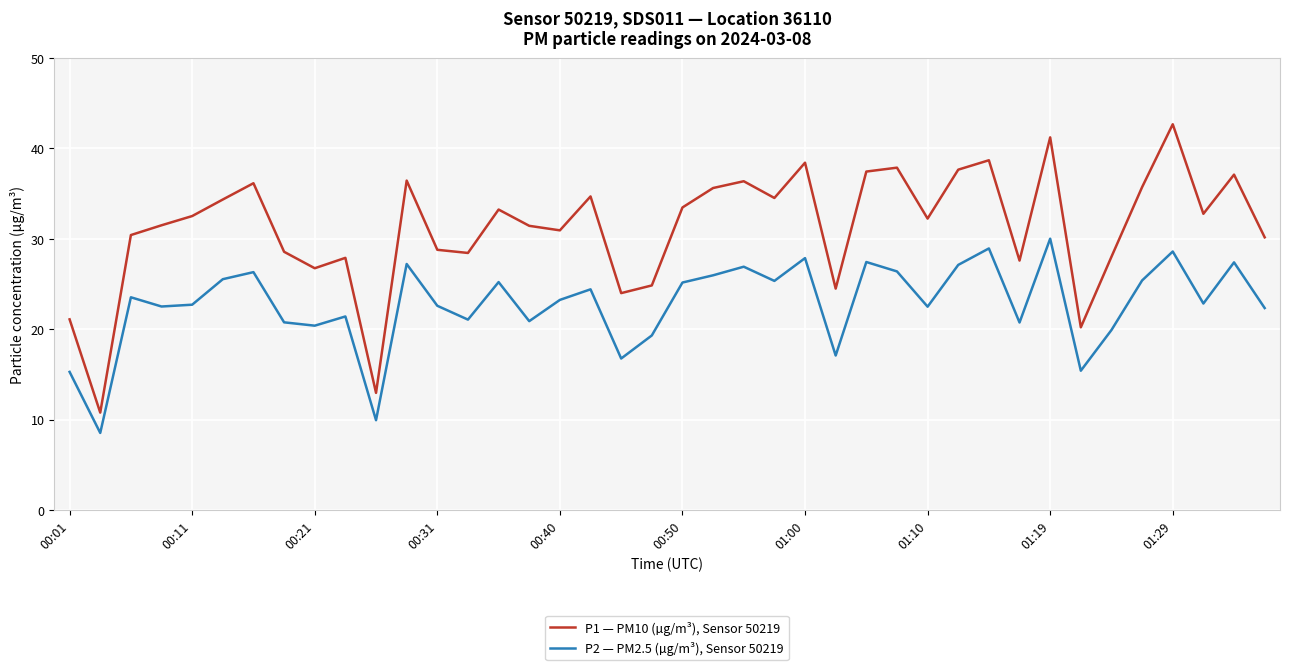

What is the minimum value shown in the chart?

8.5